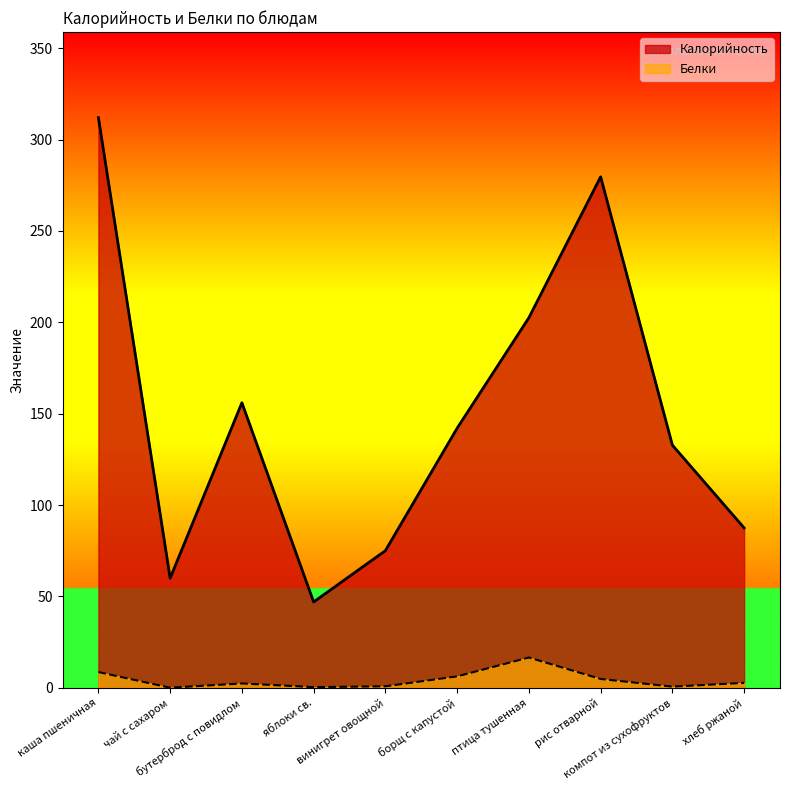

Which series has the widest spread of values?

Калорийность